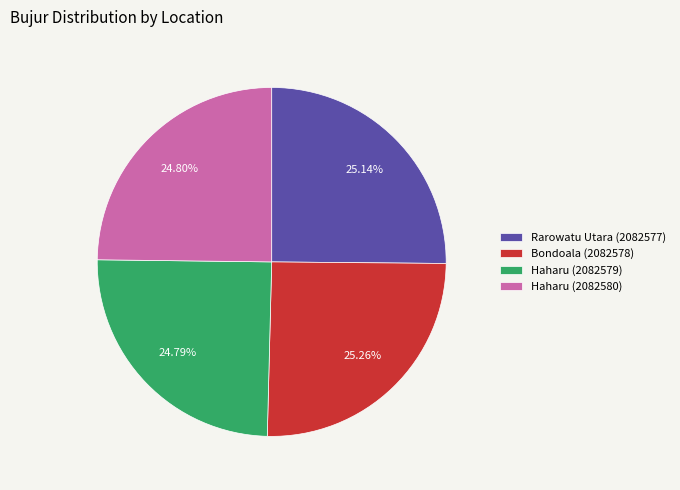

Is Haharu (2082580) the majority of the pie?

No